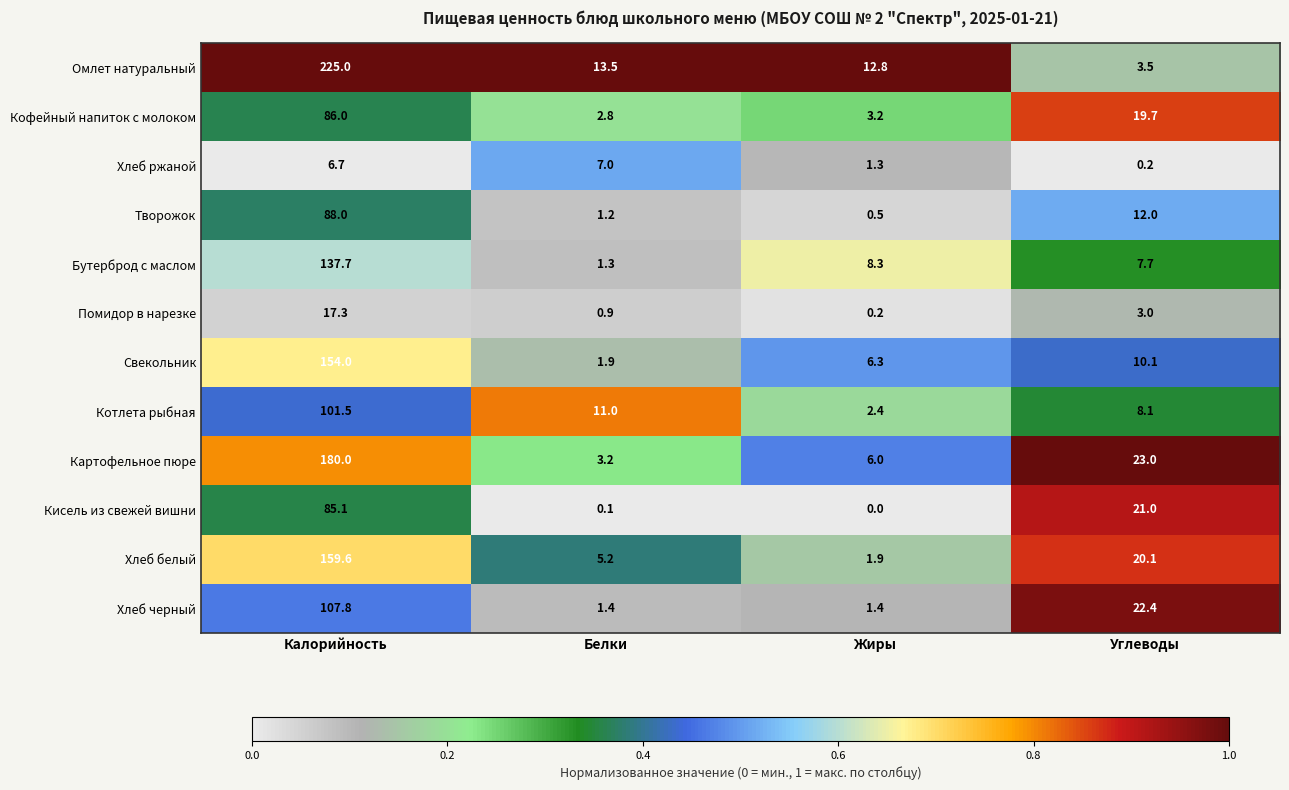

How many data points does each series have?

4